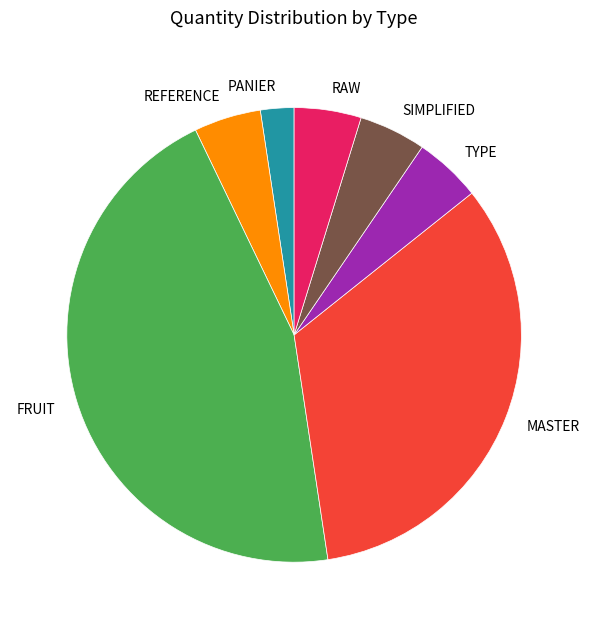

Is it true that REFERENCE is 5% of the pie?

True